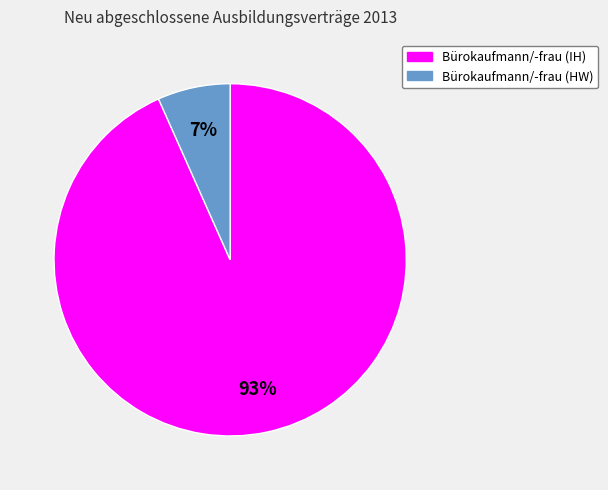

Is it true that Bürokaufmann/-frau (HW) is 1% of the pie?

False